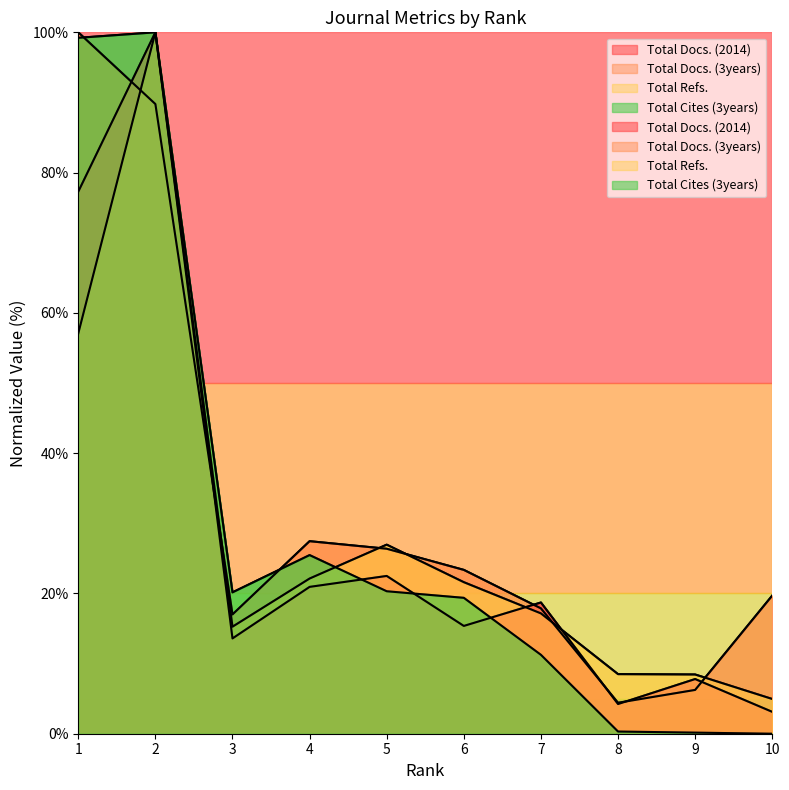

Count the number of categories in the chart.

10